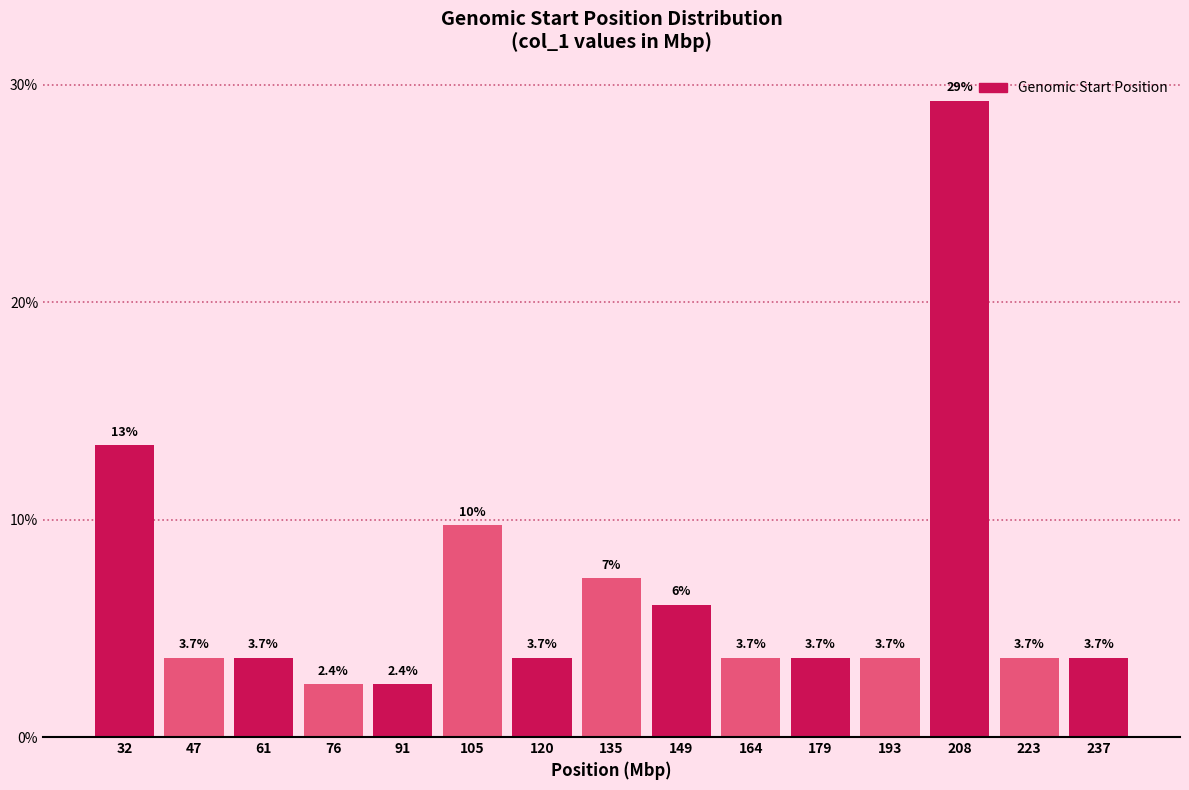

Reading left to right, list all the values displayed in this chart.

32=13.4	47=3.7	61=3.7	76=2.4	91=2.4	105=9.8	120=3.7	135=7.3	149=6.1	164=3.7	179=3.7	193=3.7	208=29.3	223=3.7	237=3.7